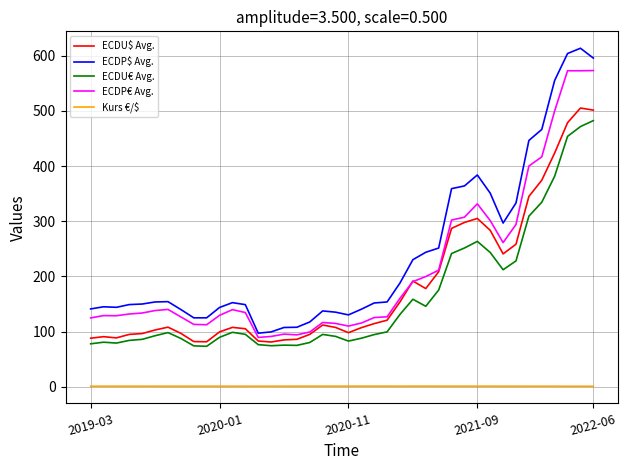

Which series has the largest range (max minus min)?

ECDP$ Avg.